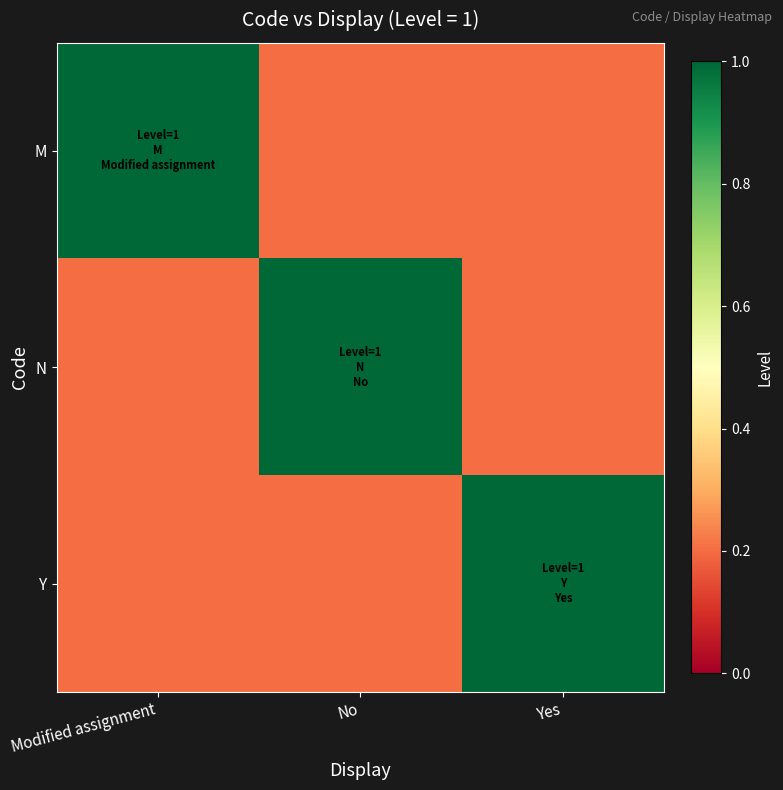

Which series changed the most between No and Yes?

N